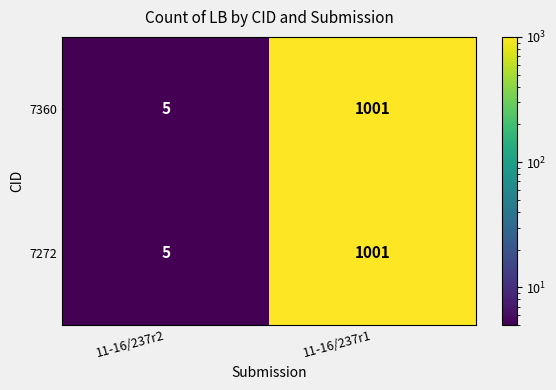

What is the difference between the 7360 values at 11-16/237r2 and 11-16/237r1?

996